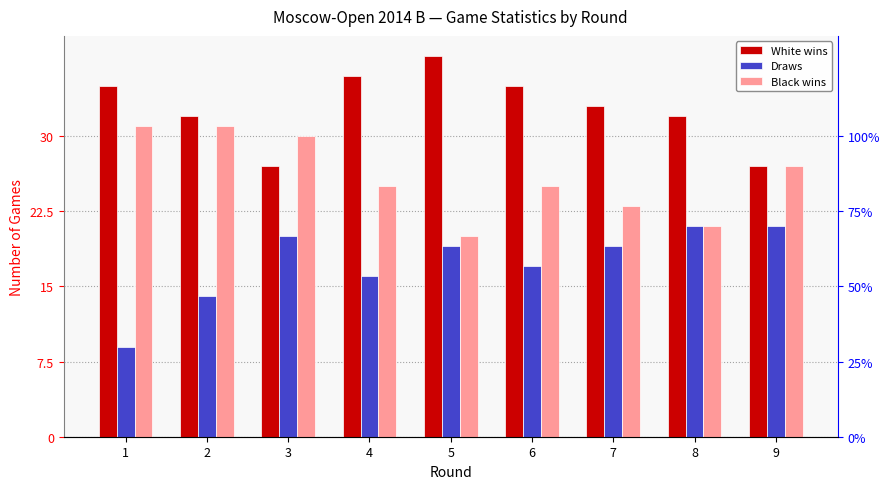

How many groups of bars are there?

9